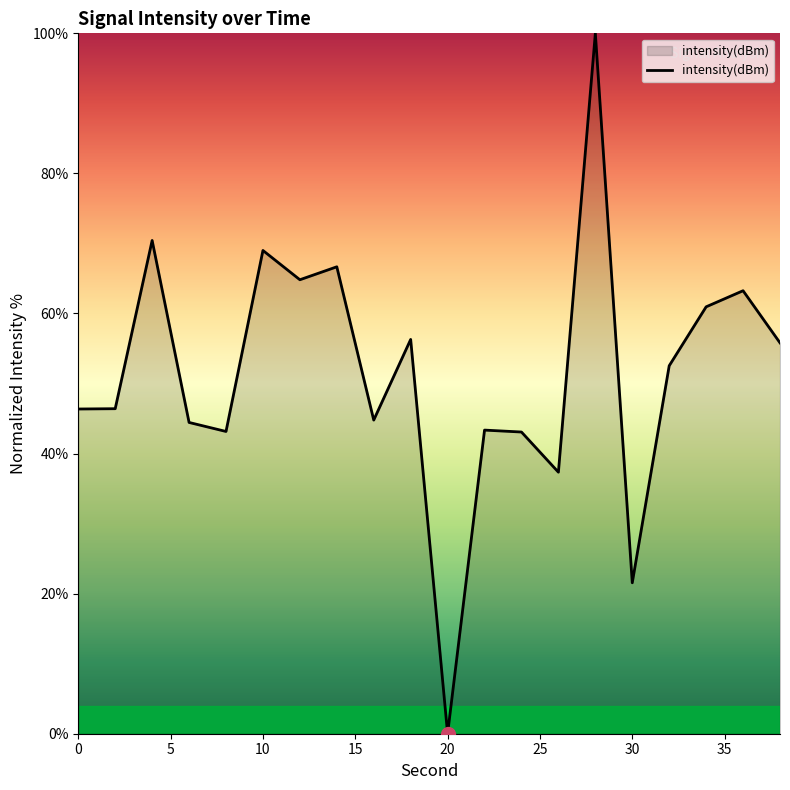

What is the greatest value displayed?

100.0